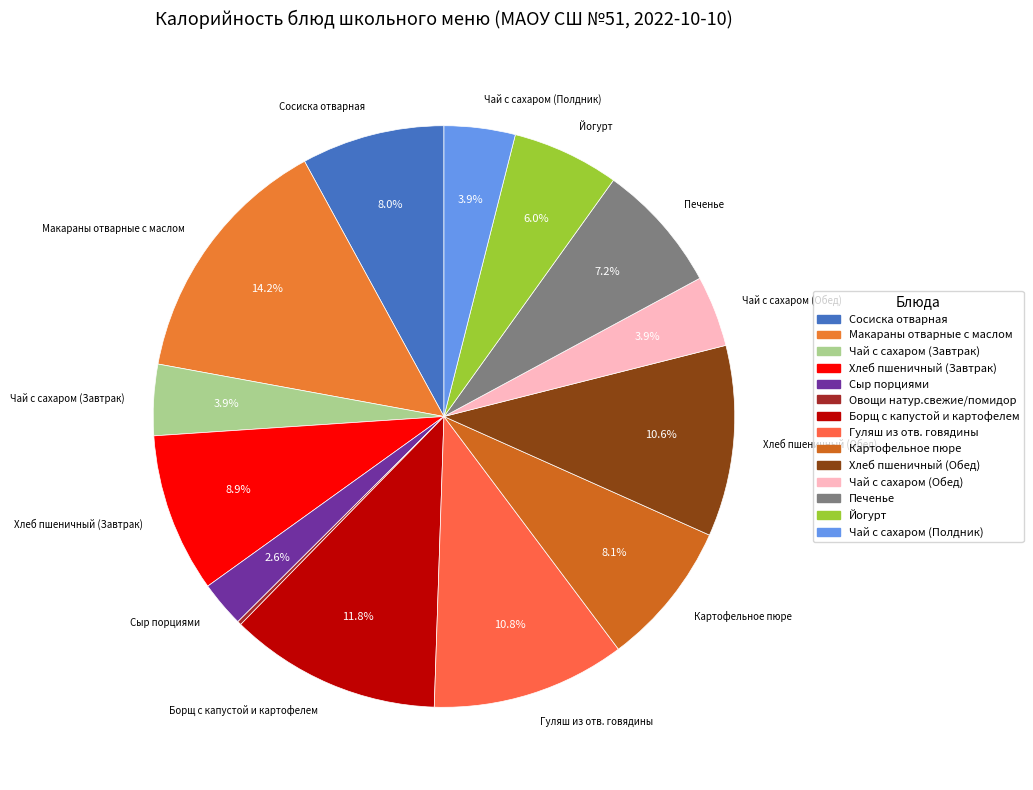

Which has a higher value, Печенье or Чай с сахаром (Обед)?

Печенье